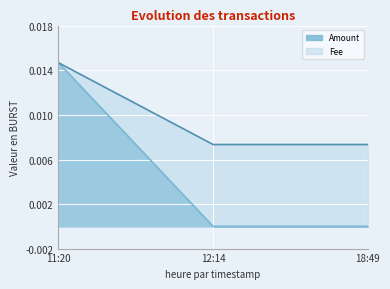

List the series in order of their peak value, lowest first.

Amount, Fee